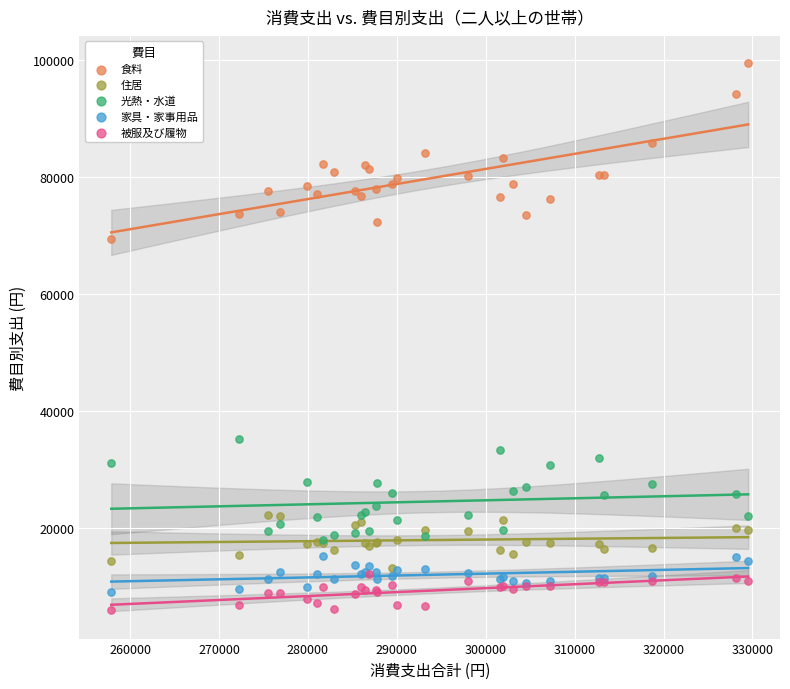

What are all the series names shown in the legend?

食料, 住居, 光熱・水道, 家具・家事用品, 被服及び履物